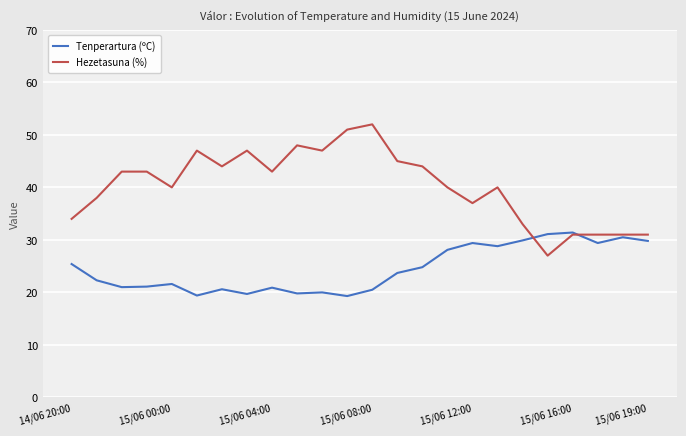

Which series has the largest total across all categories?

Hezetasuna (%)